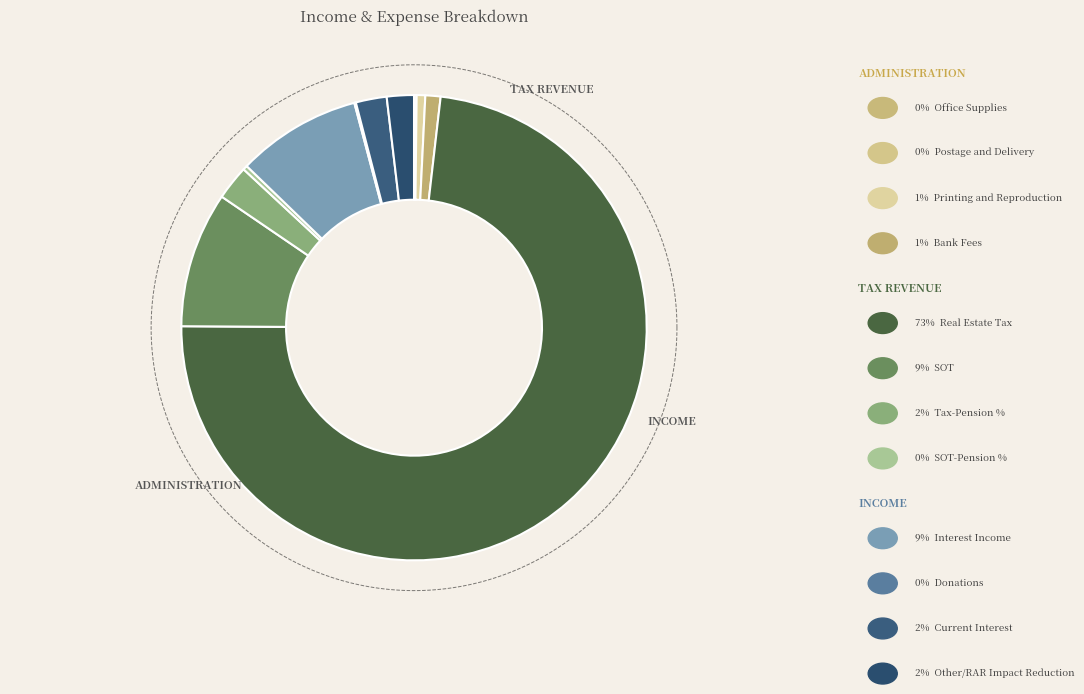

True or false: Office Supplies accounts for 13% of the total.

False